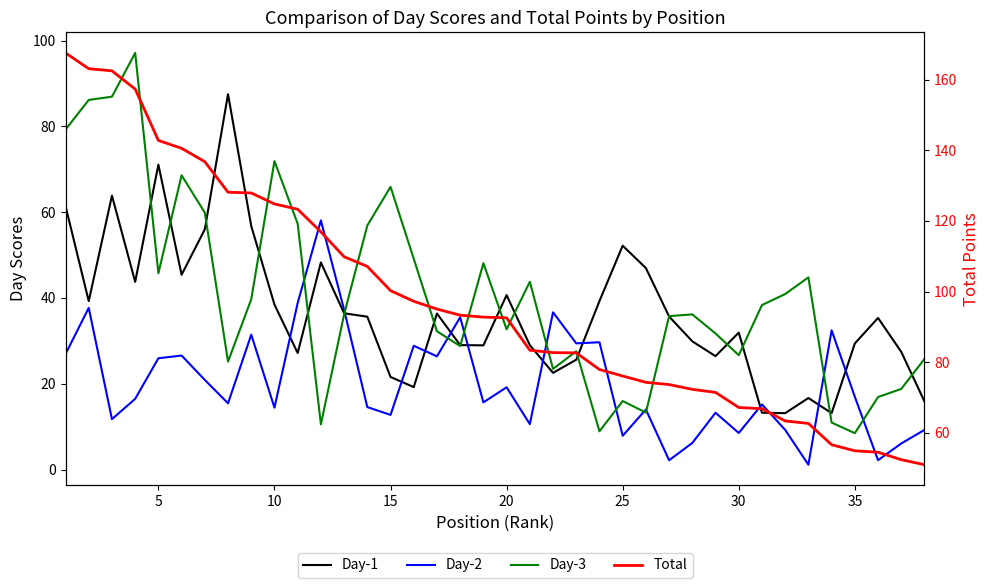

Reading right to left, list all the values displayed in this chart.

Day-1: 15.9	27.4	35.4	29.4	13.2	16.7	13.2	13.2	31.9	26.4	29.9	35.7	47.0	52.2	39.3	25.6	22.6	29.0	40.7	29.0	29.0	36.4	19.2	21.6	35.6	36.4	48.3	27.2	38.5	56.8	87.5	56.0	45.4	71.1	43.8	63.9	39.3	61.4
Day-2: 9.2	6.1	2.2	17.0	32.5	1.1	9.2	15.2	8.5	13.2	6.2	2.2	14.0	7.9	29.7	29.4	36.7	10.6	19.2	15.7	35.5	26.4	28.9	12.8	14.6	37.2	58.1	38.8	14.4	31.4	15.4	20.9	26.6	25.9	16.5	11.8	37.7	26.9
Day-3: 25.8	18.8	16.9	8.5	11.0	44.8	40.9	38.4	26.7	31.7	36.2	35.8	13.3	16.0	8.9	27.6	23.5	43.8	32.7	48.1	28.8	32.2	49.1	65.9	56.9	36.2	10.5	57.3	71.9	39.7	25.2	59.9	68.6	45.8	97.1	86.9	86.2	79.2
Total: 50.9	52.3	54.5	54.9	56.6	62.6	63.3	66.8	67.1	71.4	72.3	73.6	74.3	76.0	77.9	82.6	82.7	83.4	92.5	92.7	93.3	95.0	97.2	100.2	107.1	109.8	116.9	123.3	124.8	127.9	128.1	136.8	140.6	142.8	157.4	162.5	163.1	167.6